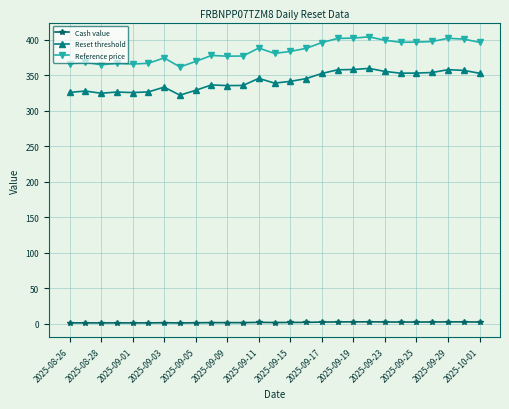

Which series has the largest range (max minus min)?

Reference price